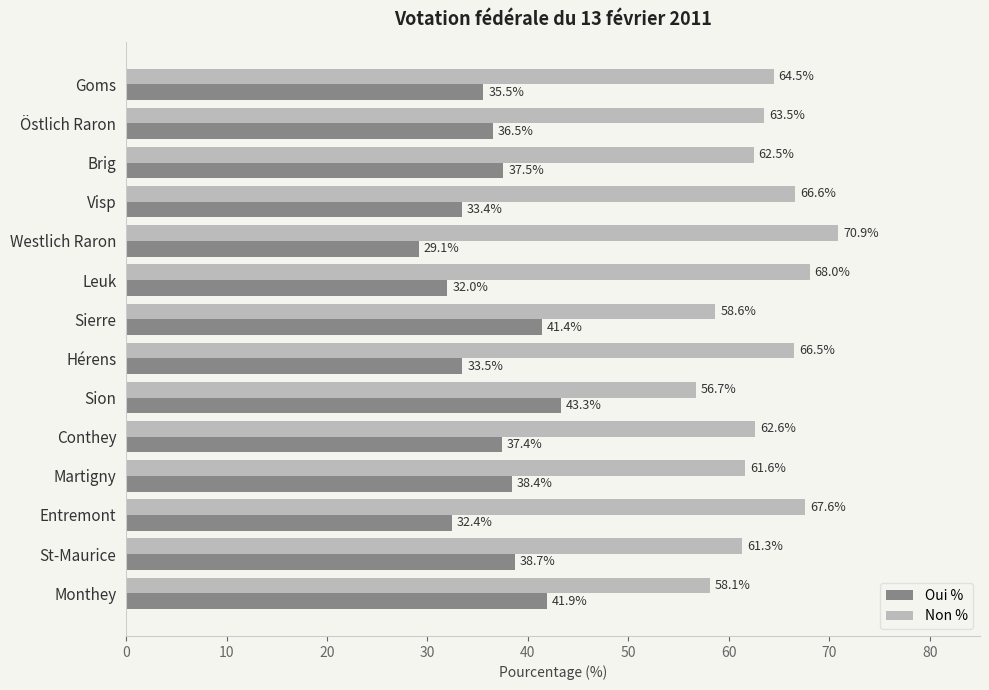

The value of Non % at Monthey is 58.1. True or false?

True